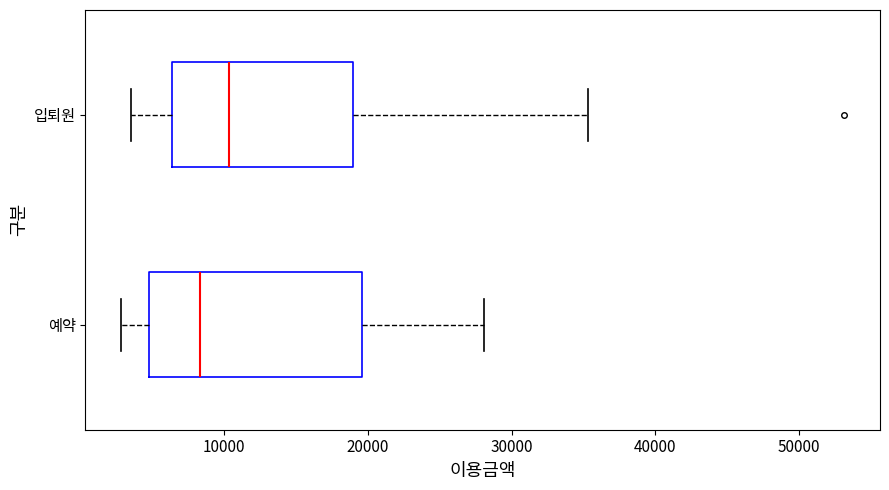

Reading bottom to top, transcribe this box plot: for each box, give where its median line is, the range the box spans, and where its two whiskers end, as read against the x-axis. The values are not printed on the chart, so give them approximately, as read against the axis.

예약: median 8000, box 5000 to 20000, whiskers 3000 to 28000
입퇴원: median 10000, box 6000 to 19000, whiskers 4000 to 35000